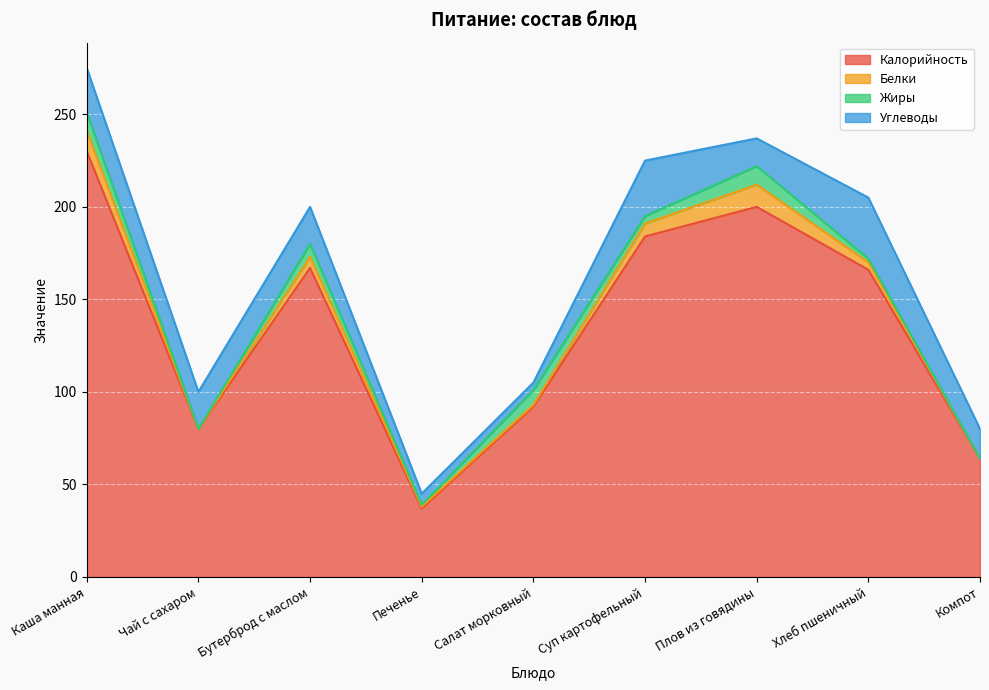

What is the value of the Углеводы point at the 4th from the left?

6